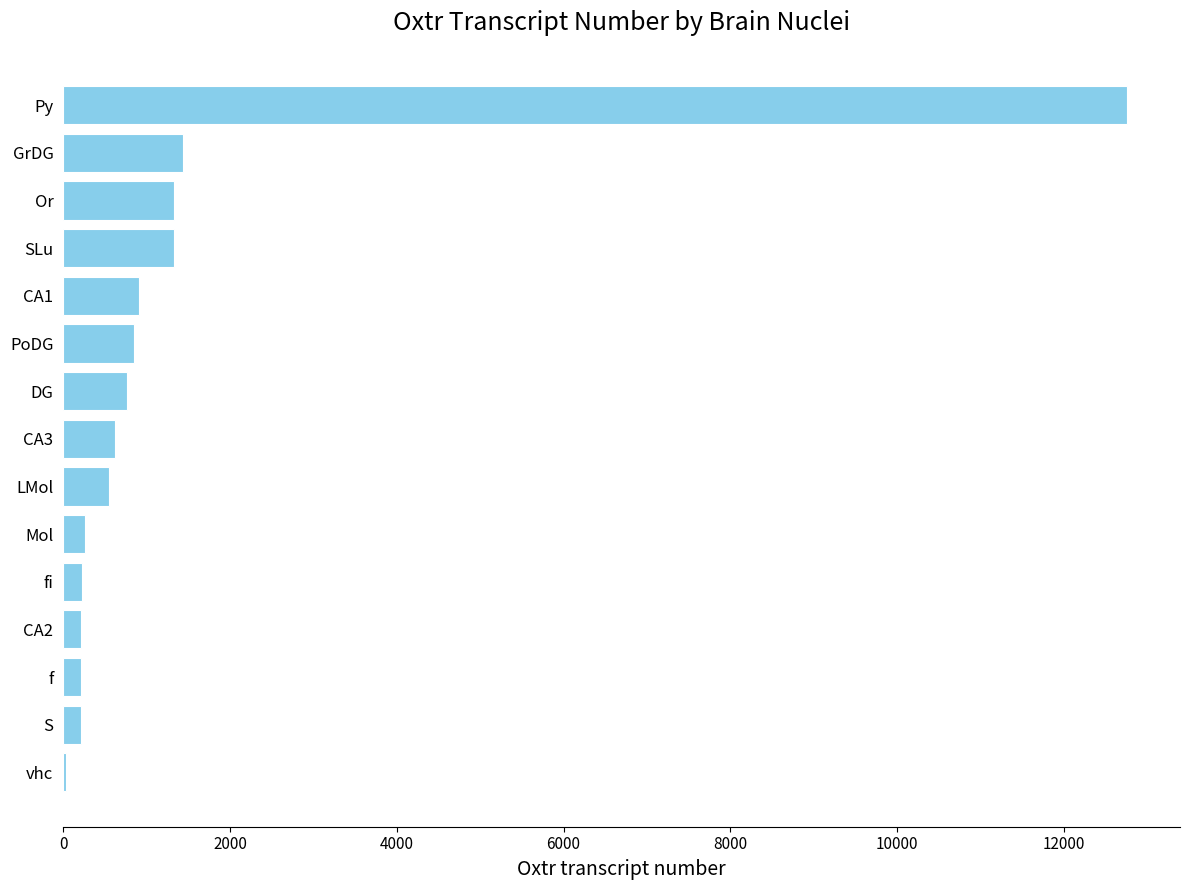

Between DG and fi, which is larger?

DG